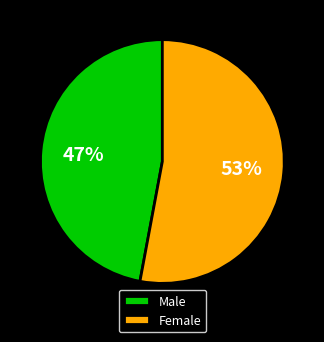

Is there any slice that represents more than half of the pie?

Yes